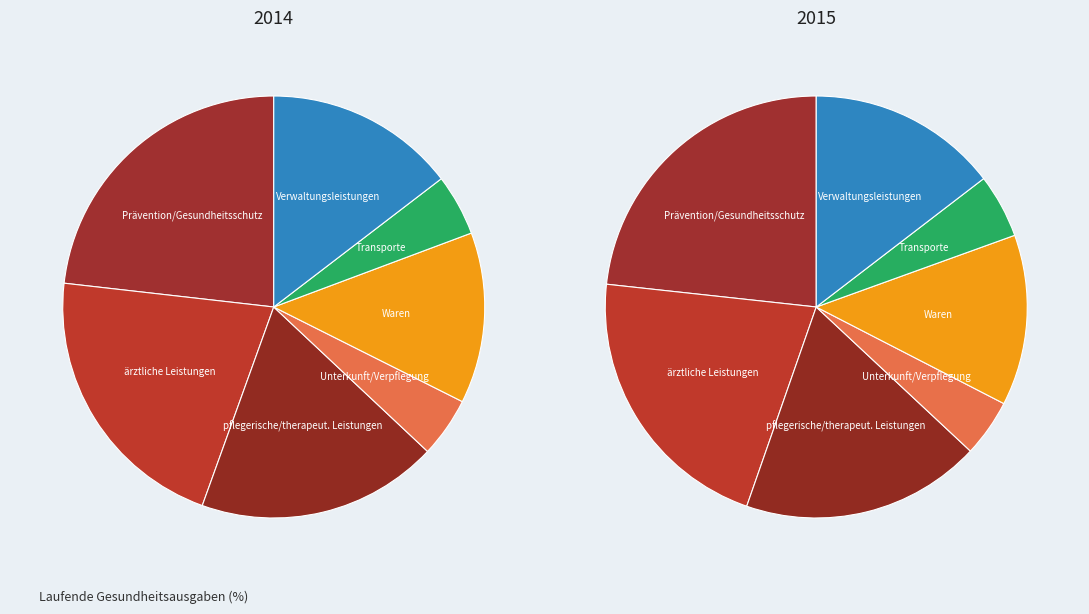

Do Waren and Verwaltungsleistungen together represent more than half of the pie?

No